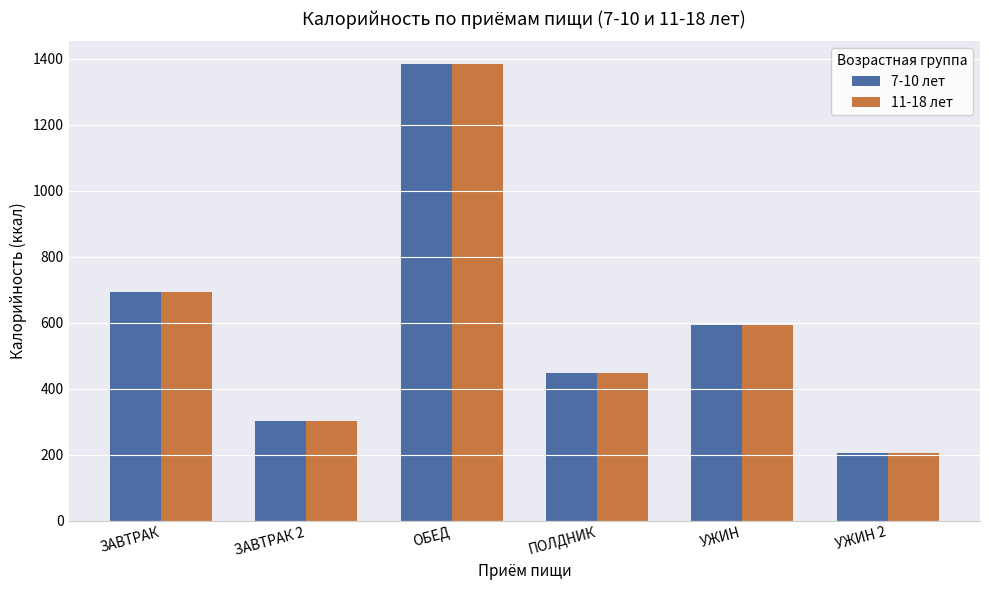

At how many categories does at least one series exceed 882?

1